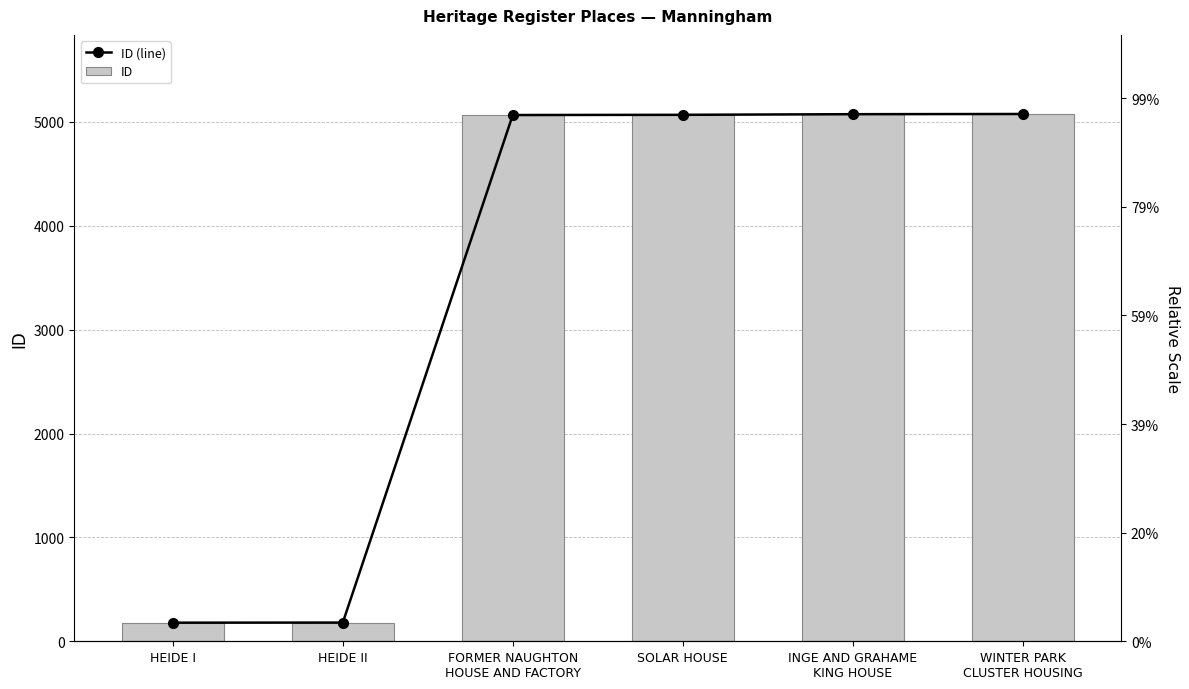

How many bars are there in total?

12